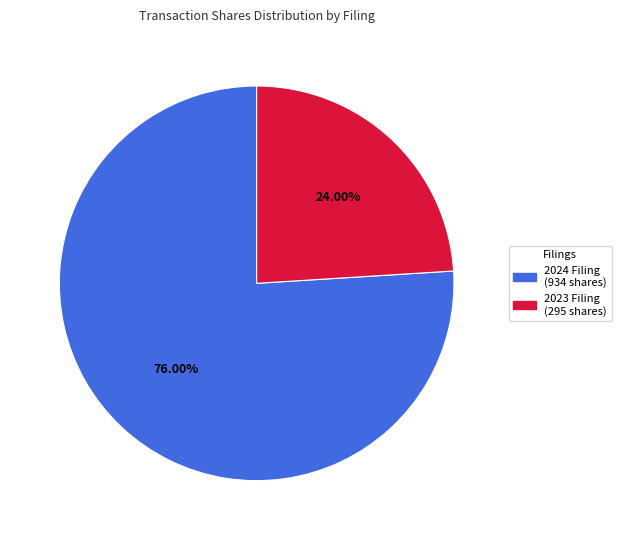

Count the number of slices in the pie.

2